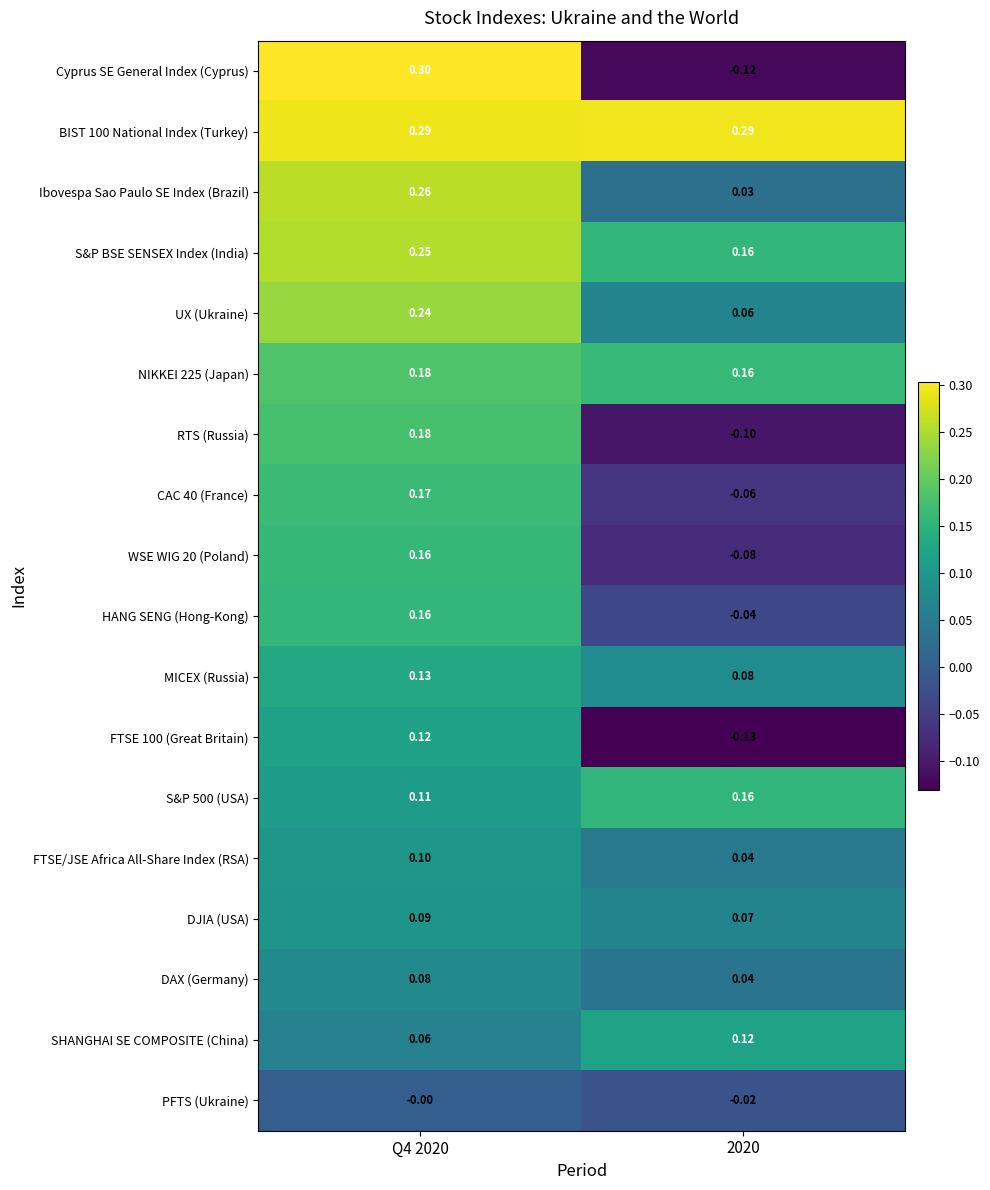

Which series has the largest total across all categories?

BIST 100 National Index (Тurkey)